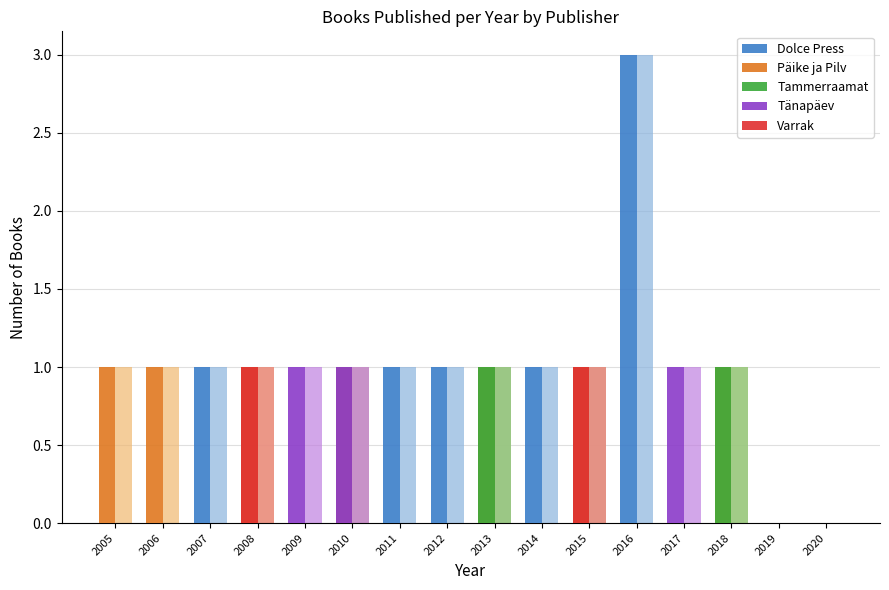

Which series has the widest spread of values?

Dolce Press